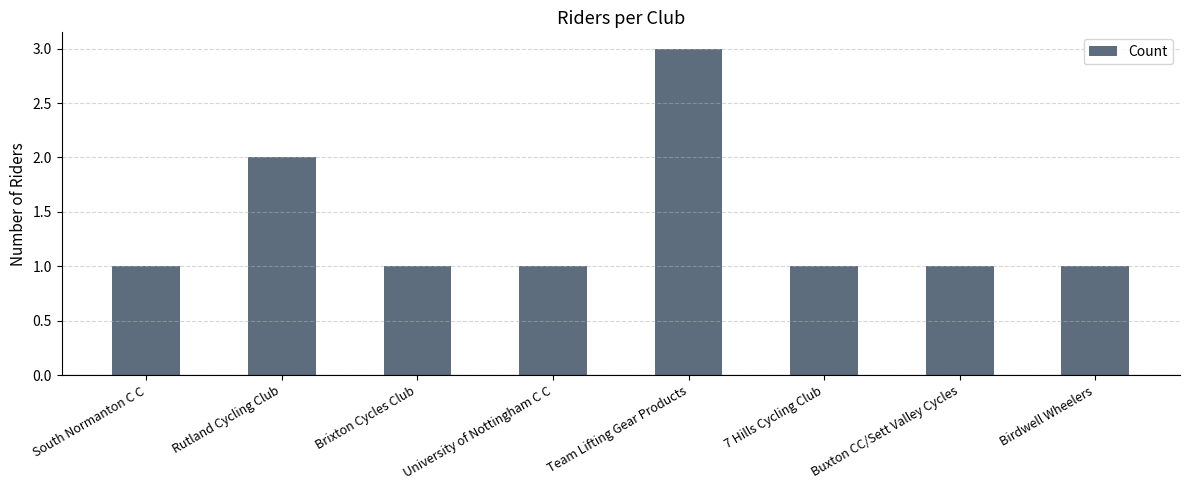

Reading right to left, transcribe all the data shown in this chart.

1	1	1	3	1	1	2	1